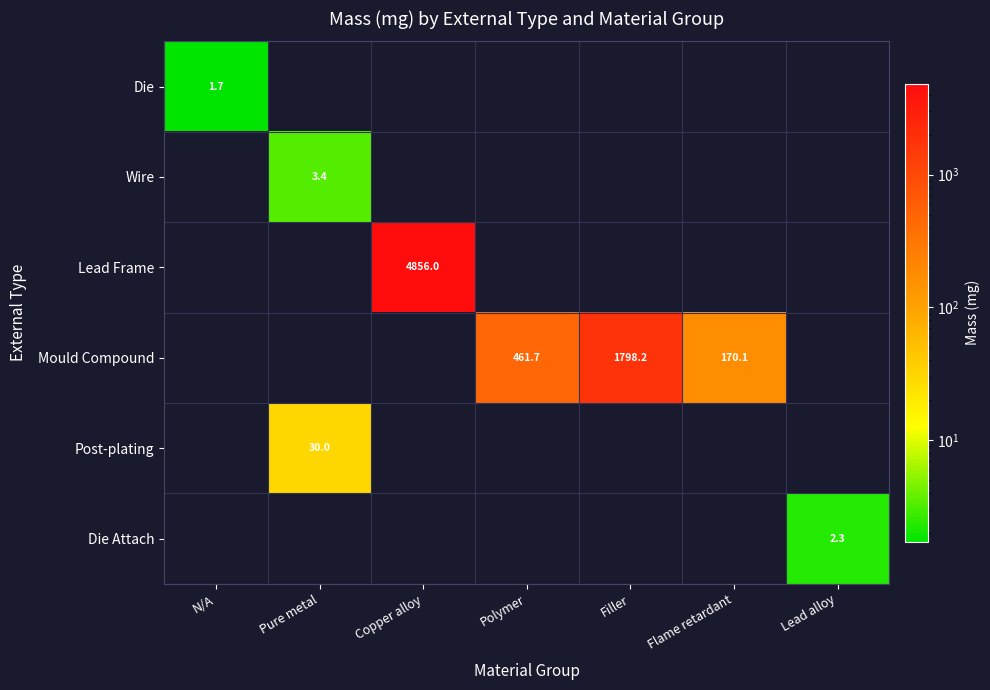

True or false: Wire has a value of 3.4 at Pure metal.

True